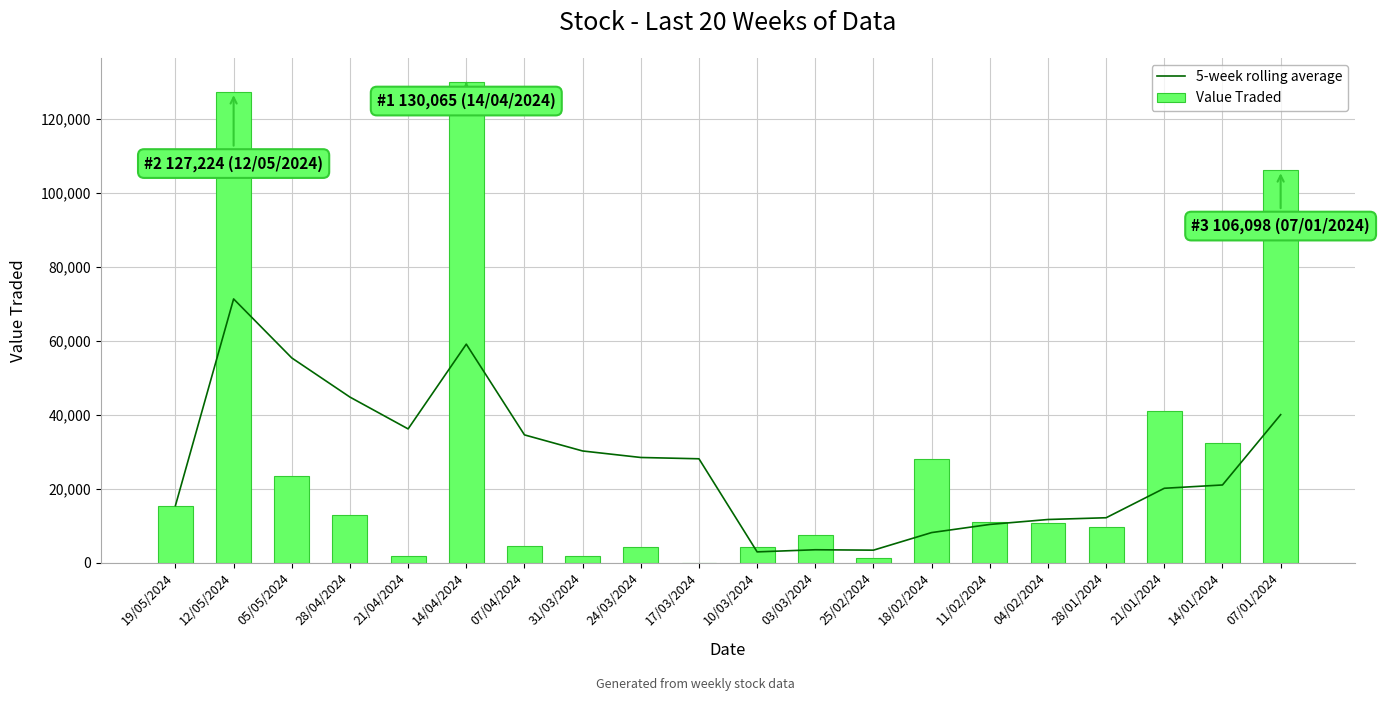

Which category has the highest value in the 5-week rolling average series?

12/05/2024